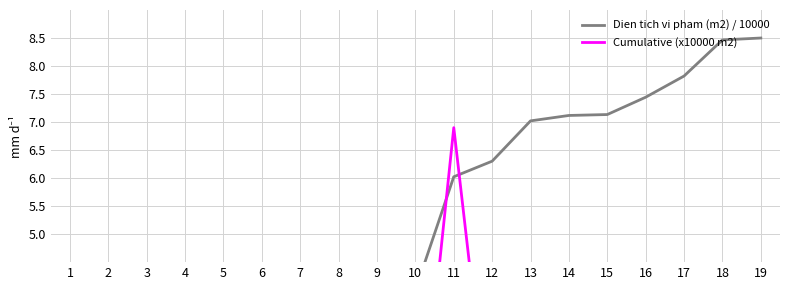

What value does the Cumulative (x10000 m2) series have at 19?

0.1